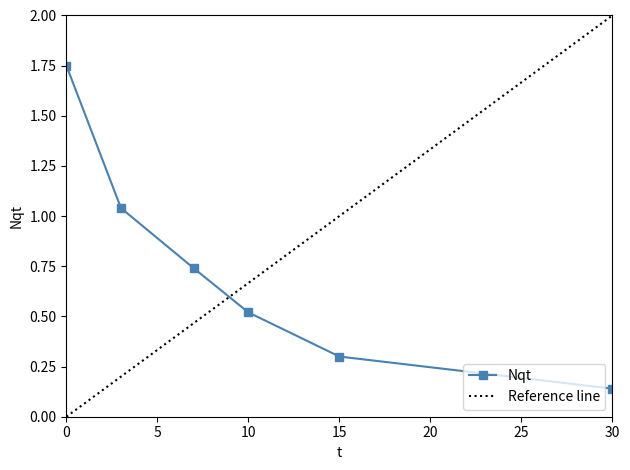

What is the value of the 3rd point from the left?

0.7